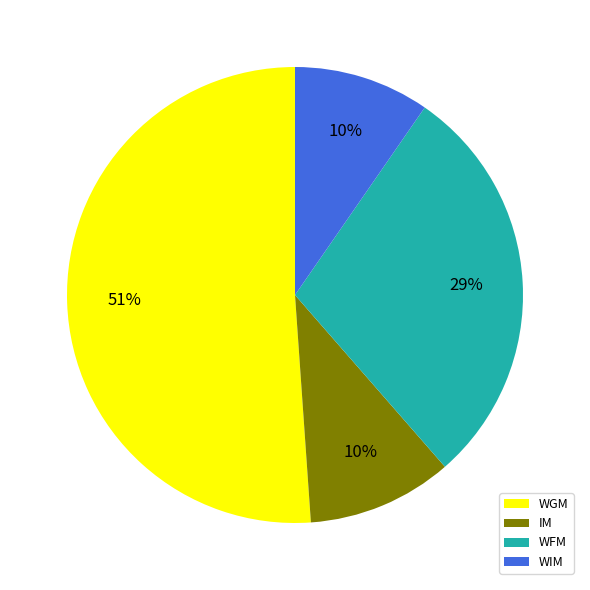

Which slice is the largest?

WGM